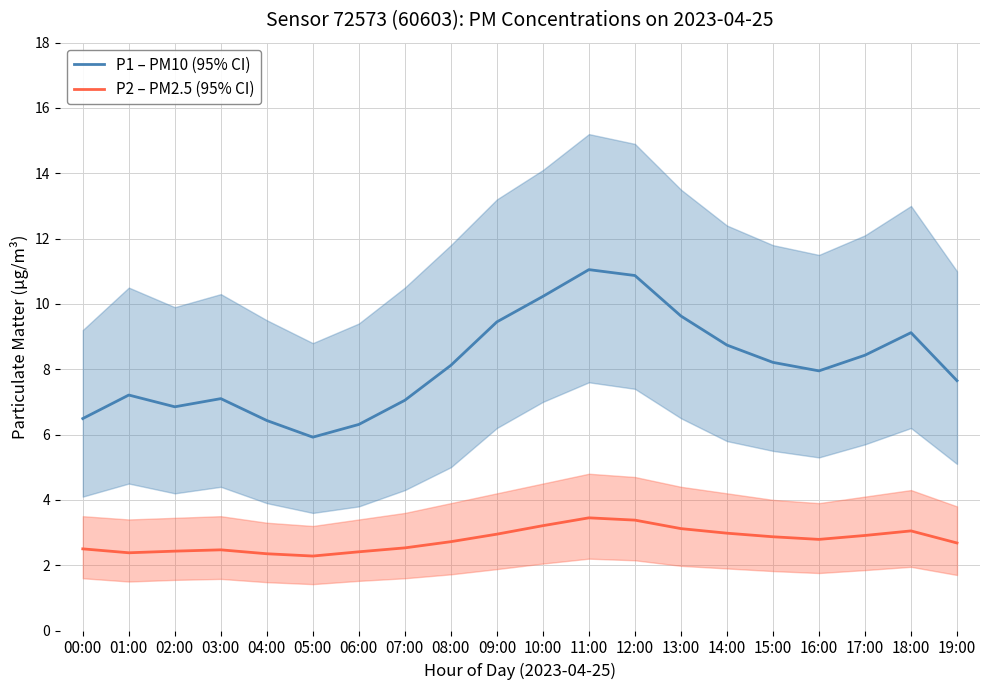

How many data points in P1 – PM10 (95% CI) are less than 8?

10